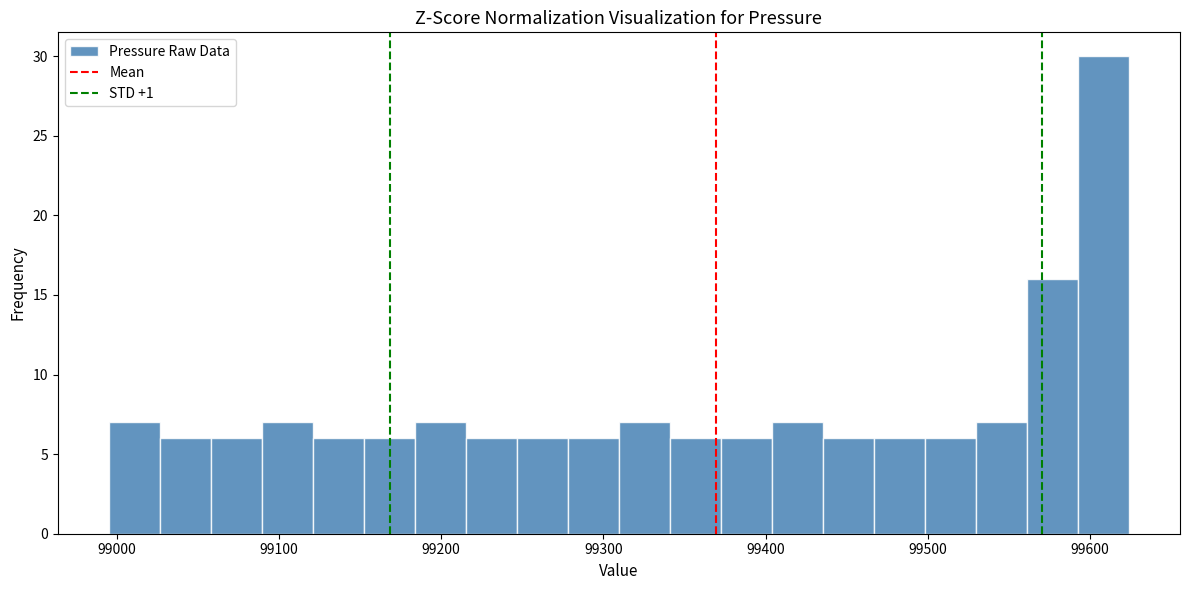

Read against the x-axis, roughly where is the centre of the tallest bar?

99610